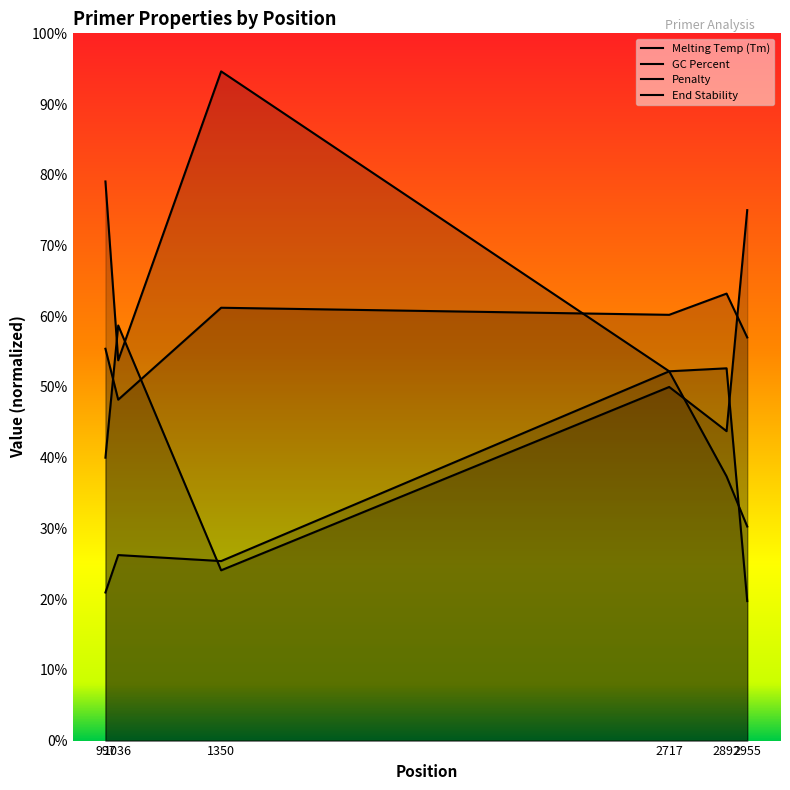

How many lines are shown in the chart?

4